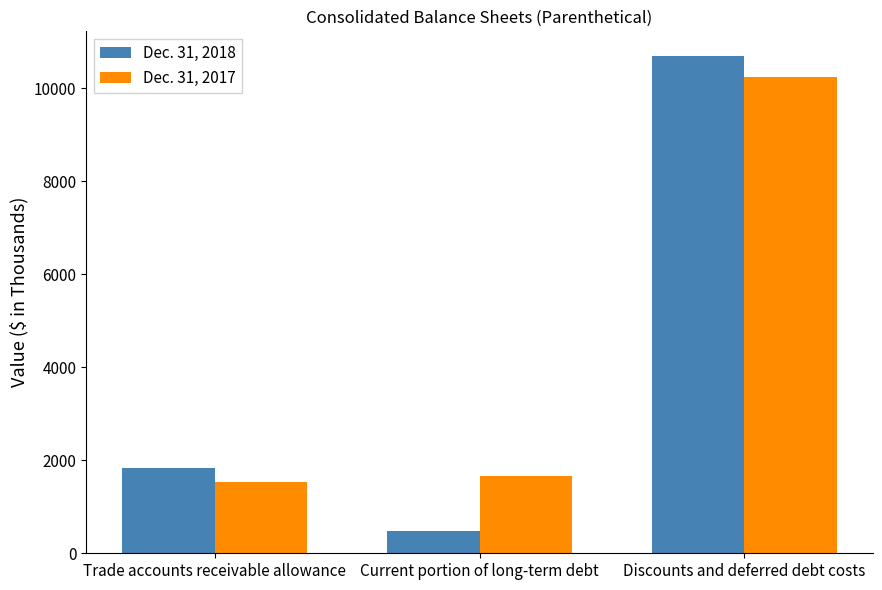

Reading right to left, list all the values displayed in this chart.

Dec. 31, 2018: Discounts and deferred debt costs=10690	Current portion of long-term debt=479	Trade accounts receivable allowance=1838
Dec. 31, 2017: Discounts and deferred debt costs=10244	Current portion of long-term debt=1657	Trade accounts receivable allowance=1523